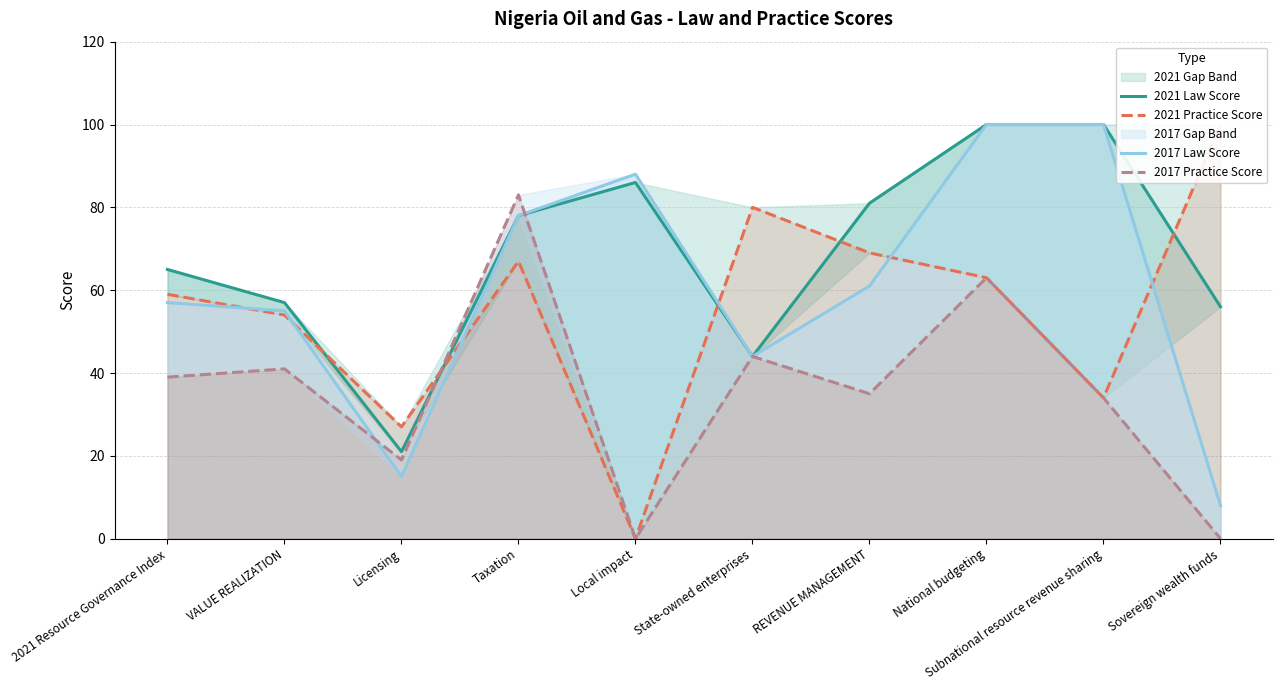

How many intersections are there between 2021 Law Score and 2021 Practice Score?

5